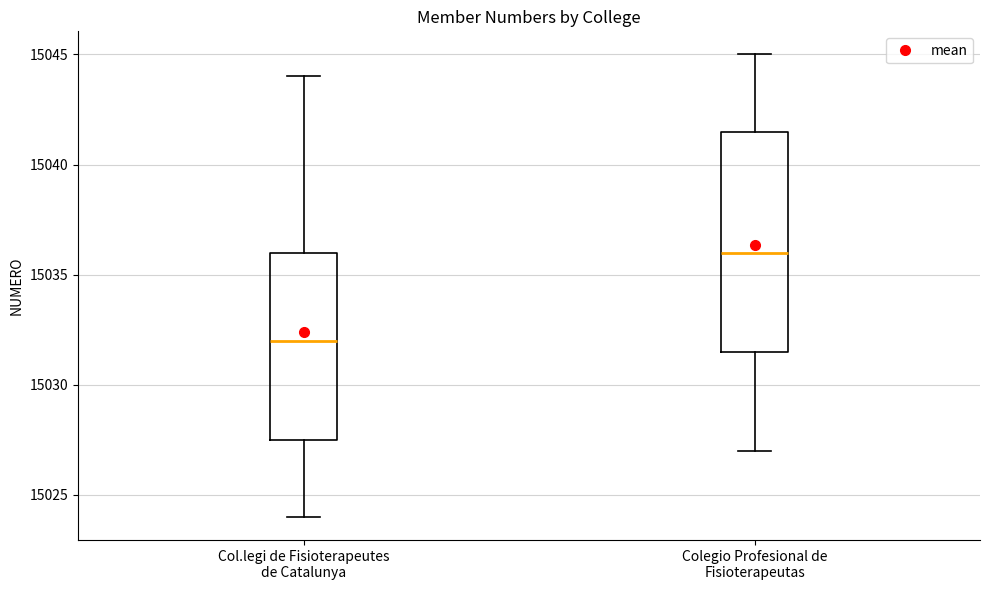

Which box's median line is the lowest?

Col.legi de Fisioterapeutes de Catalunya